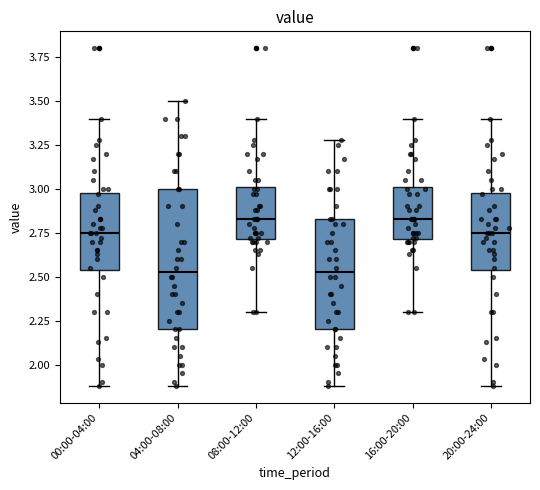

Where is the upper edge of the box for 20:00-24:00 on the y-axis? The values are not printed on the chart, so give them approximately, as read against the axis.

3.00